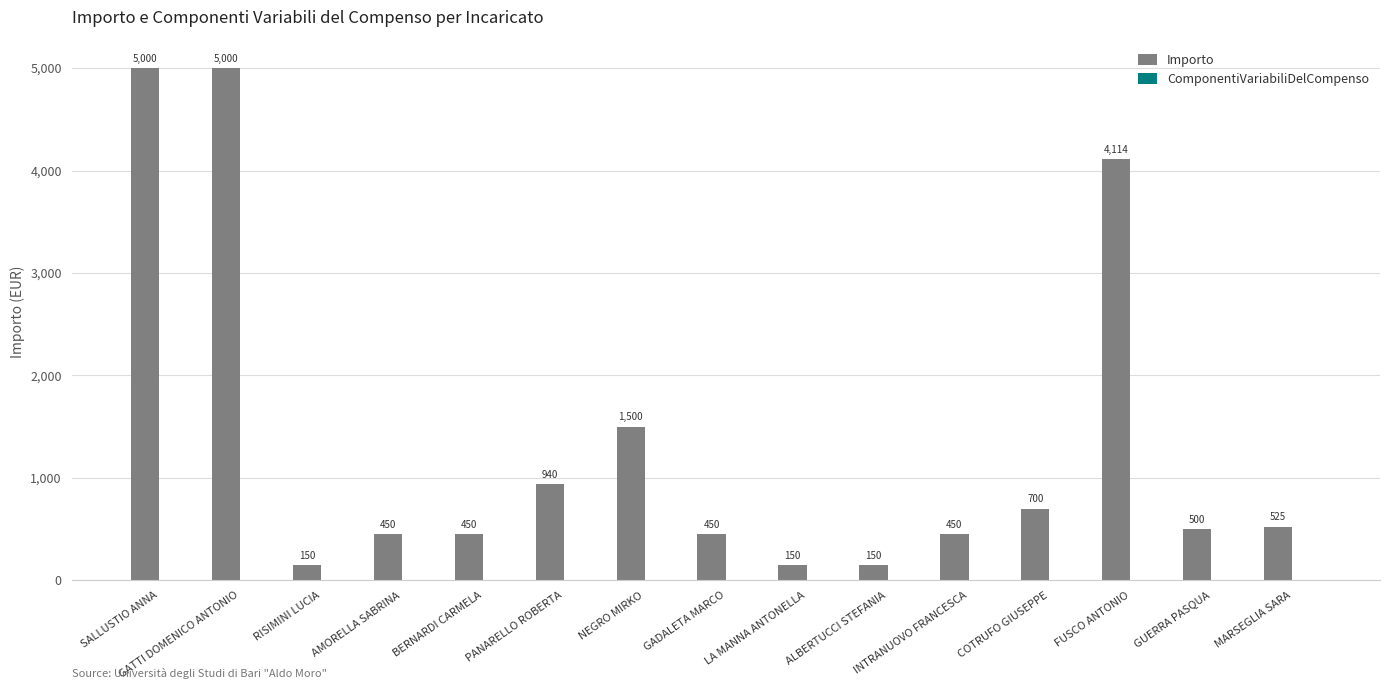

What is the greatest value displayed?

5000.0